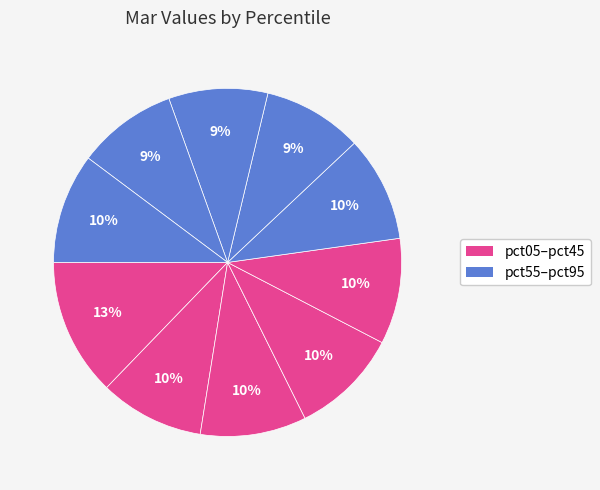

Which category has the biggest portion of the pie?

pct05